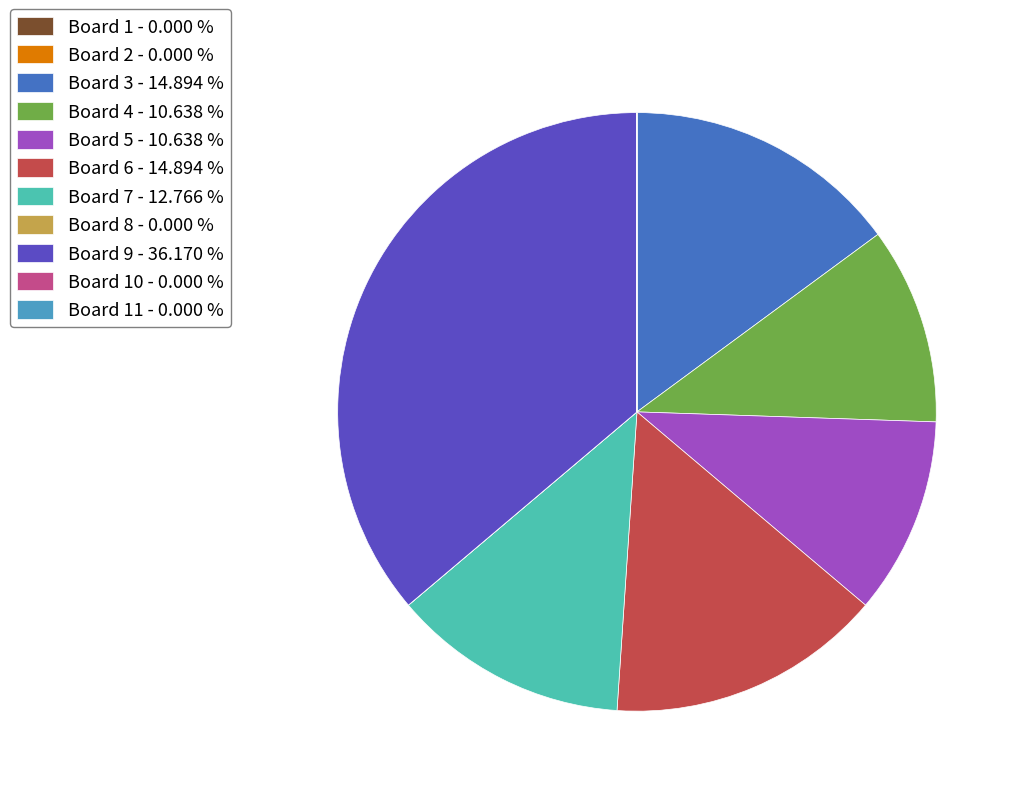

Do Board 4 - 10.638 % and Board 3 - 14.894 % together represent more than half of the pie?

No